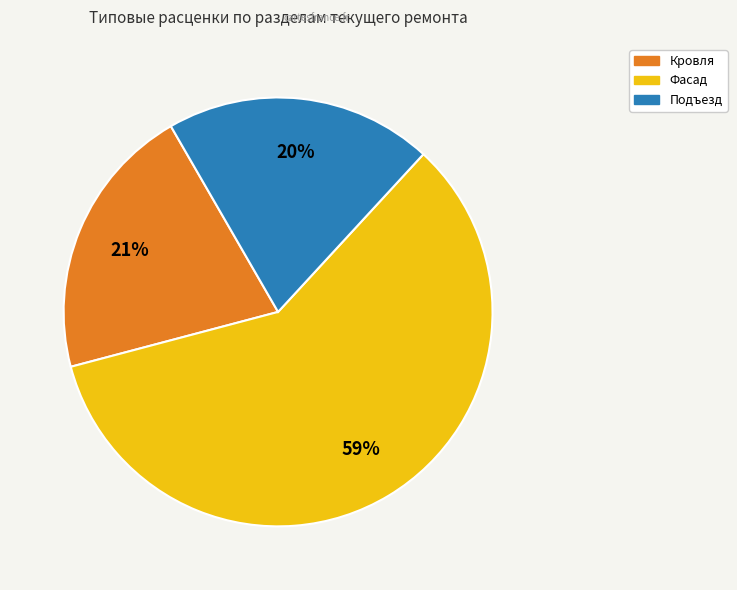

To the nearest percent, what is the average slice percentage?

33%